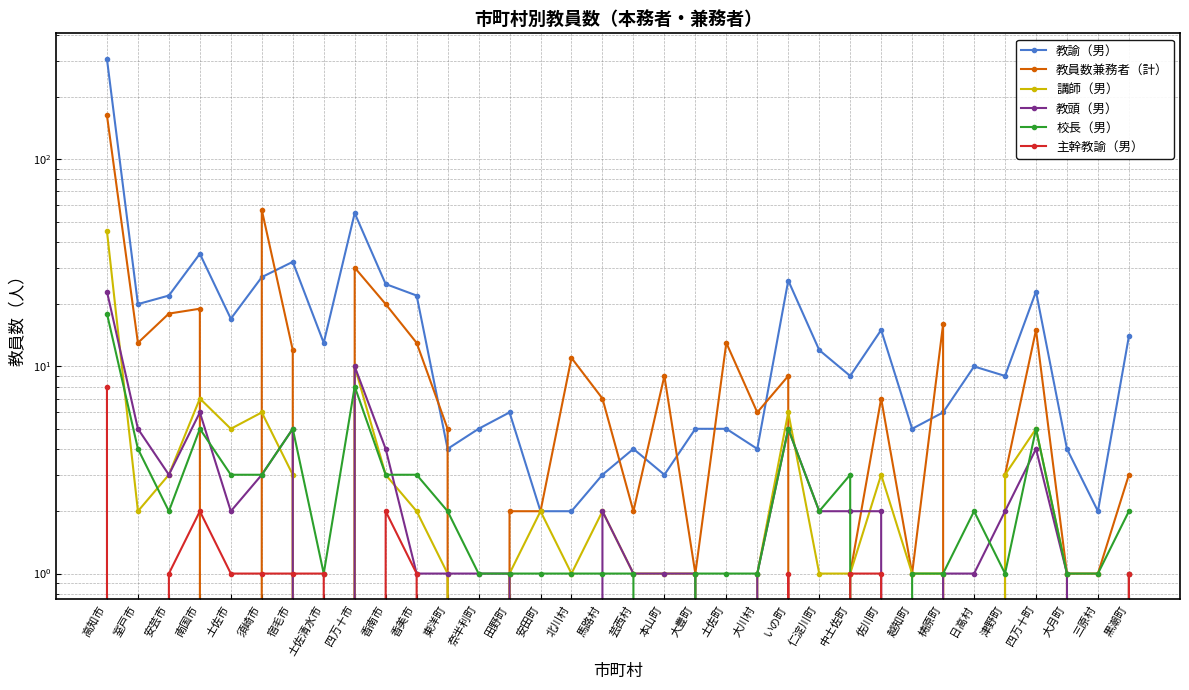

Rank the series by their maximum value, from lowest to highest.

主幹教諭（男）, 校長（男）, 教頭（男）, 講師（男）, 教員数兼務者（計）, 教諭（男）